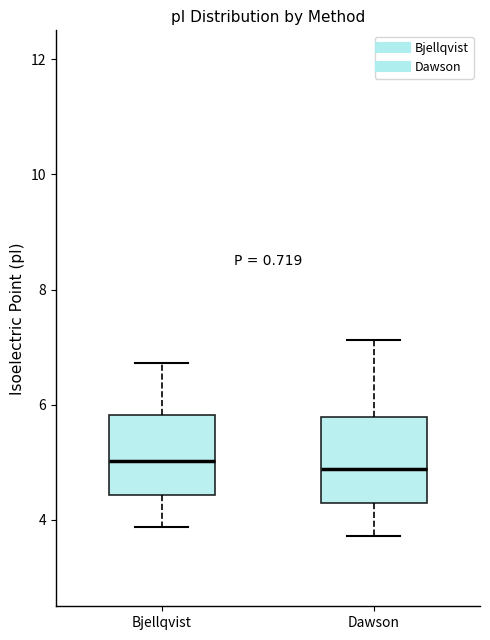

Reading left to right, transcribe this box plot: for each box, give where its median line is, the range the box spans, and where its two whiskers end, as read against the y-axis. The values are not printed on the chart, so give them approximately, as read against the axis.

Bjellqvist: median 5.0, box 4.4 to 5.8, whiskers 3.8 to 6.8
Dawson: median 4.8, box 4.2 to 5.8, whiskers 3.8 to 7.2